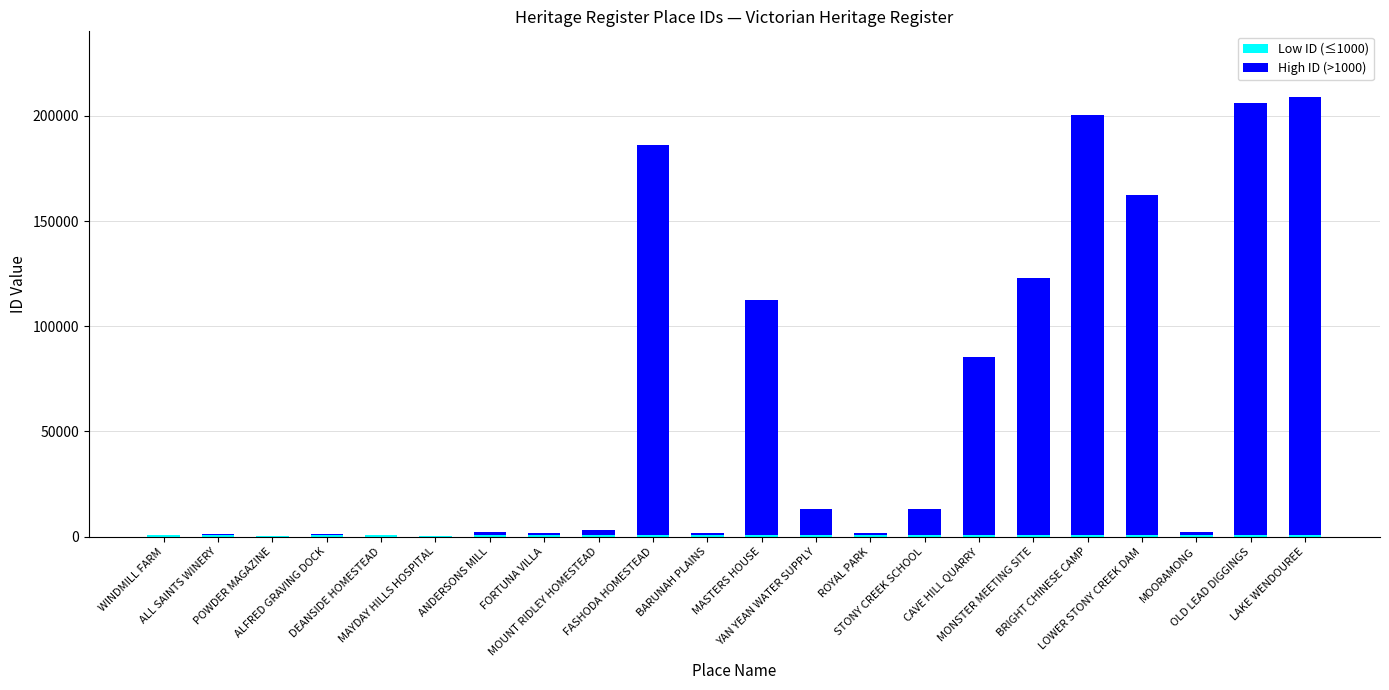

Does the chart contain stacked bars?

Yes